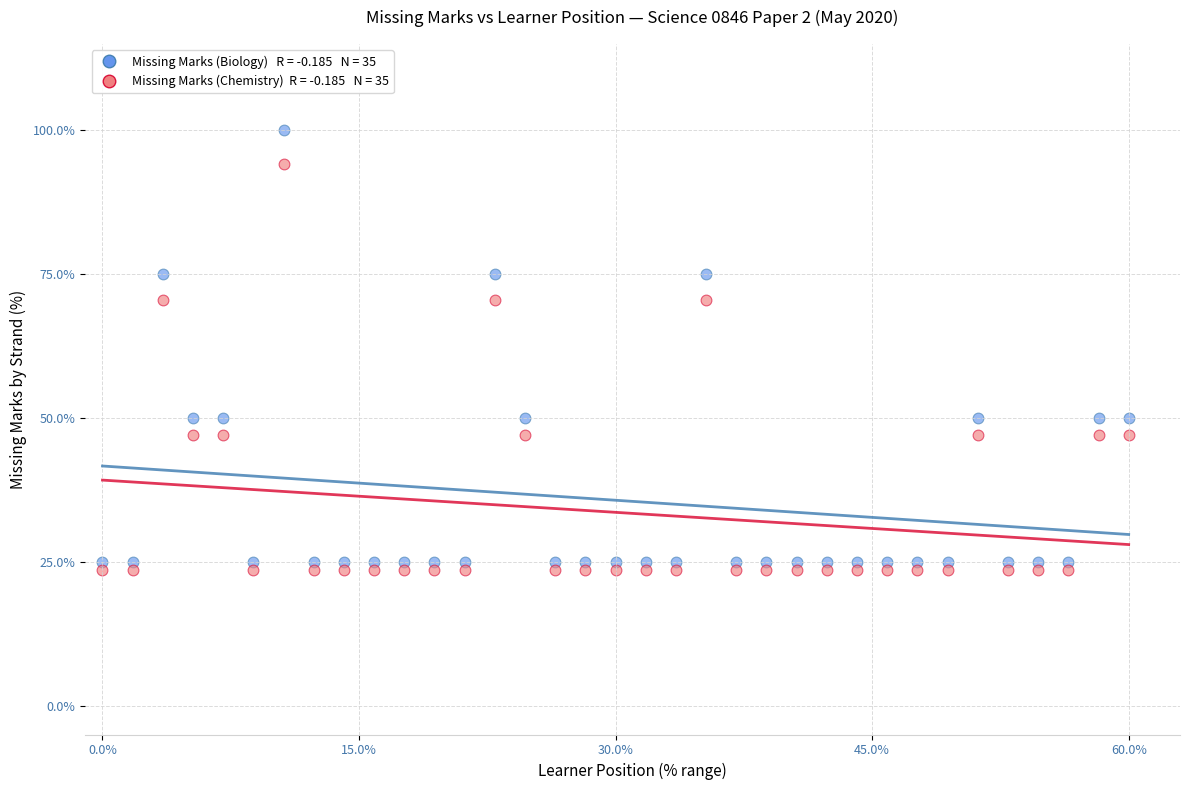

Across all data points, what is the range of Y values (max minus min)?

76.5